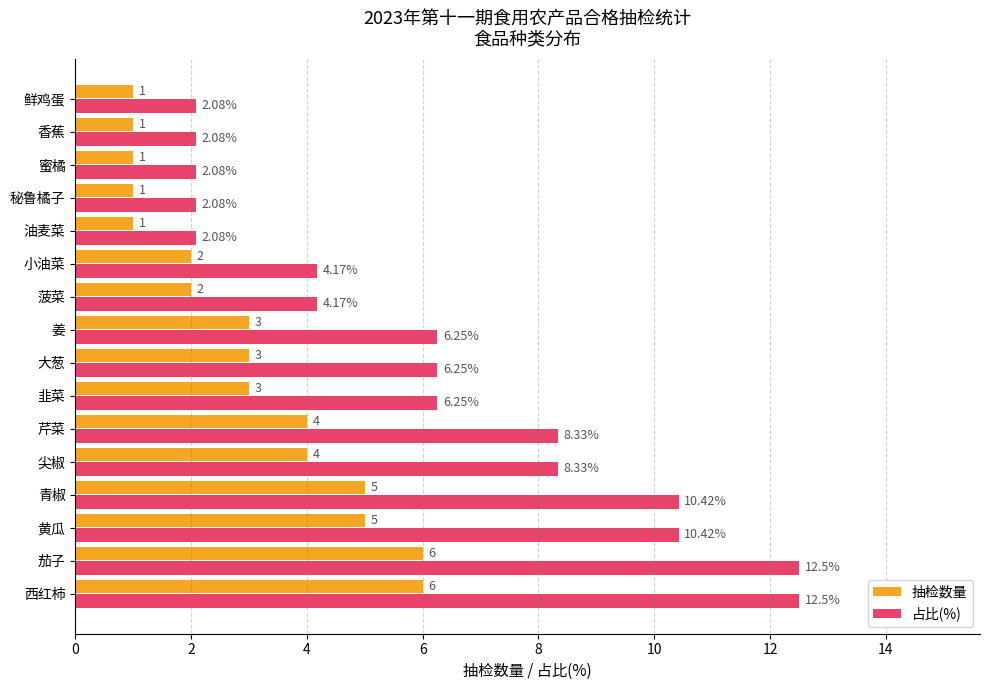

Rank the series by their average value, from highest to lowest.

占比(%), 抽检数量